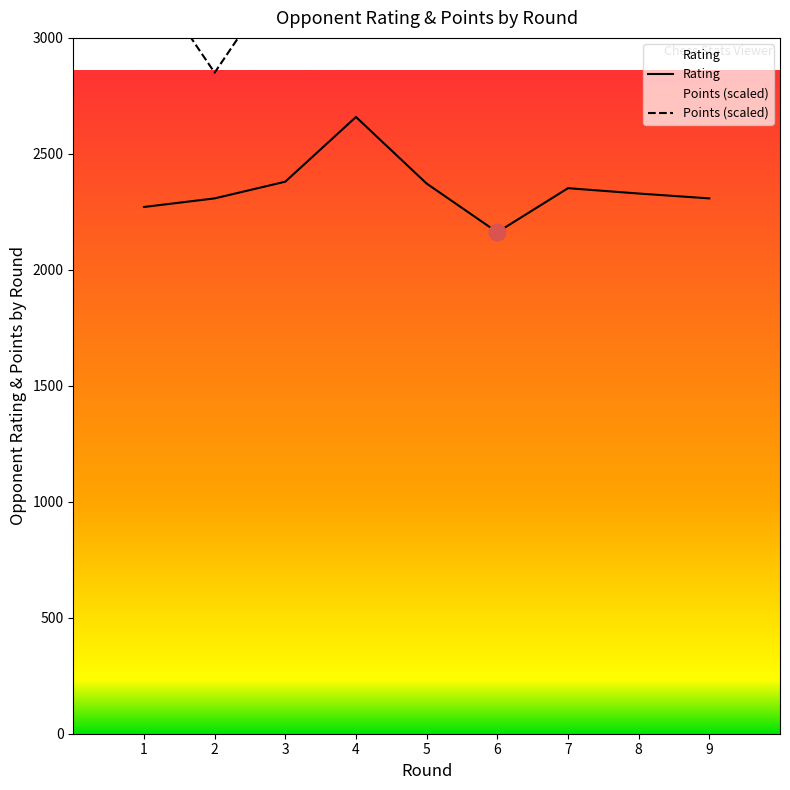

True or false: Points and Rating intersect in this chart.

False